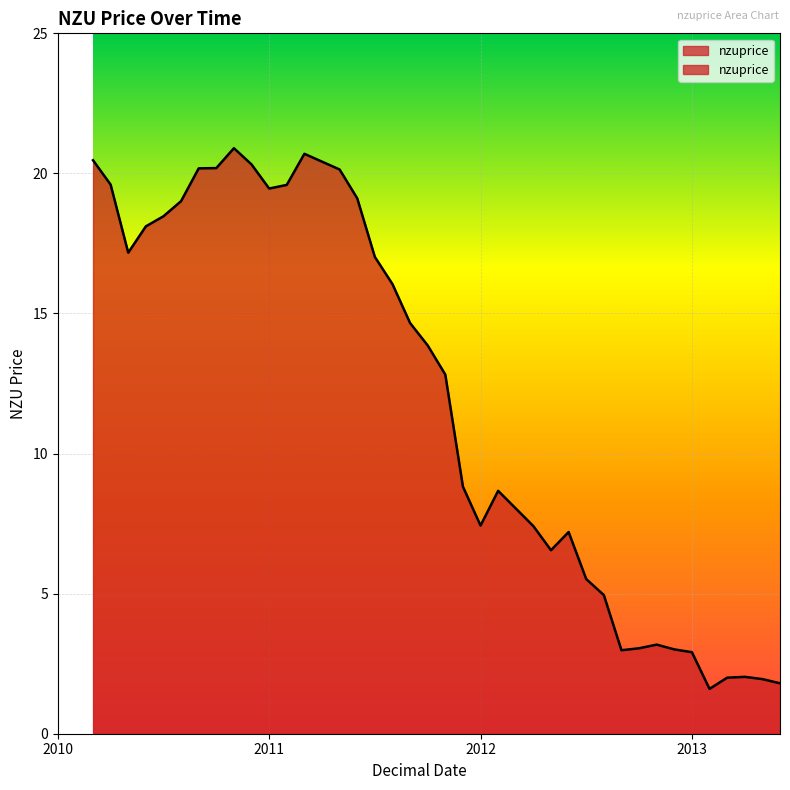

How many interior local peaks (higher than both neighbors) does the data have?

6